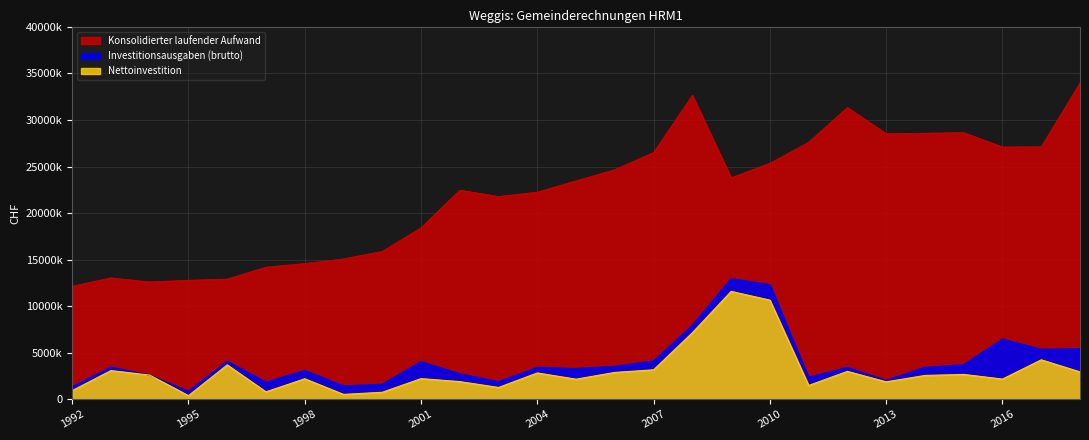

In Nettoinvestition, how many points are higher than both neighbors (excluding endpoints)?

9